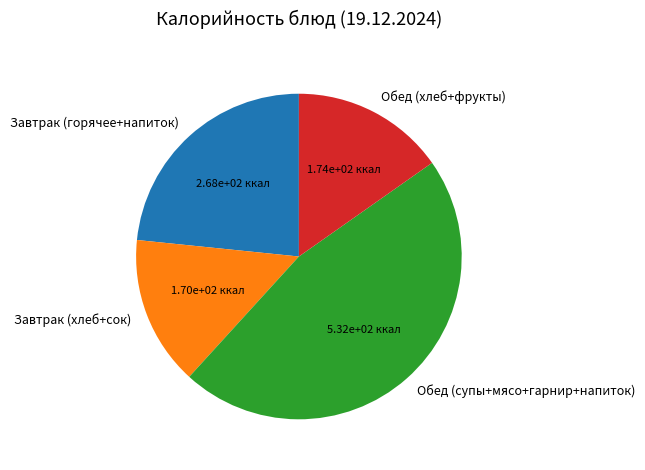

Does any single category account for the majority?

No